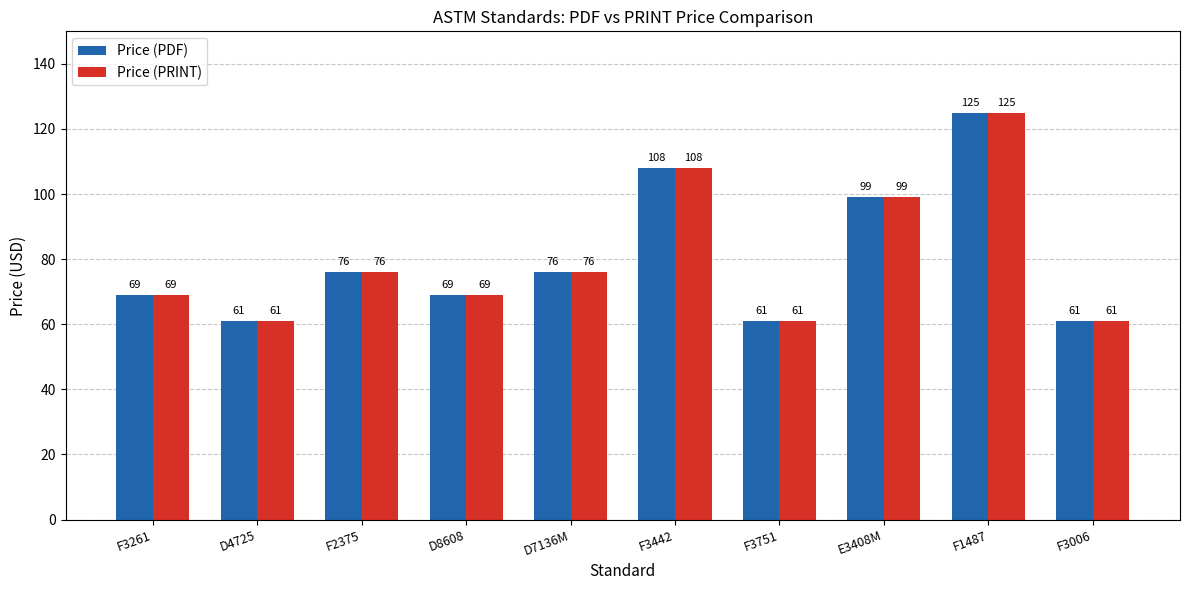

Which category has the highest value across all series?

F1487